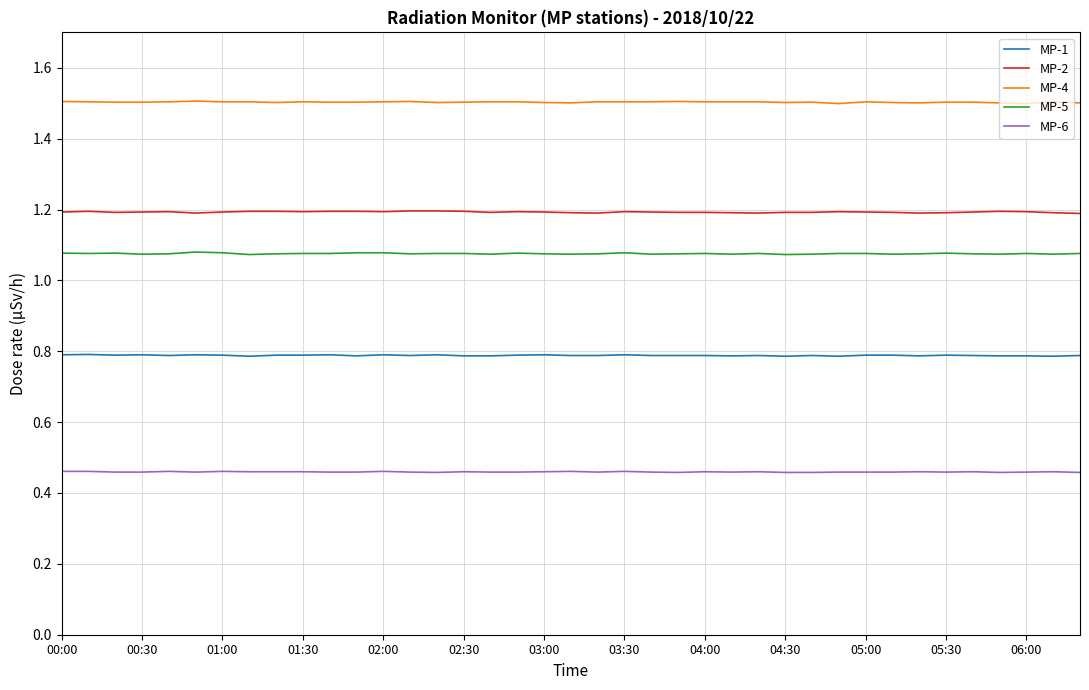

List the series in order of their peak value, highest first.

MP-4, MP-2, MP-5, MP-1, MP-6